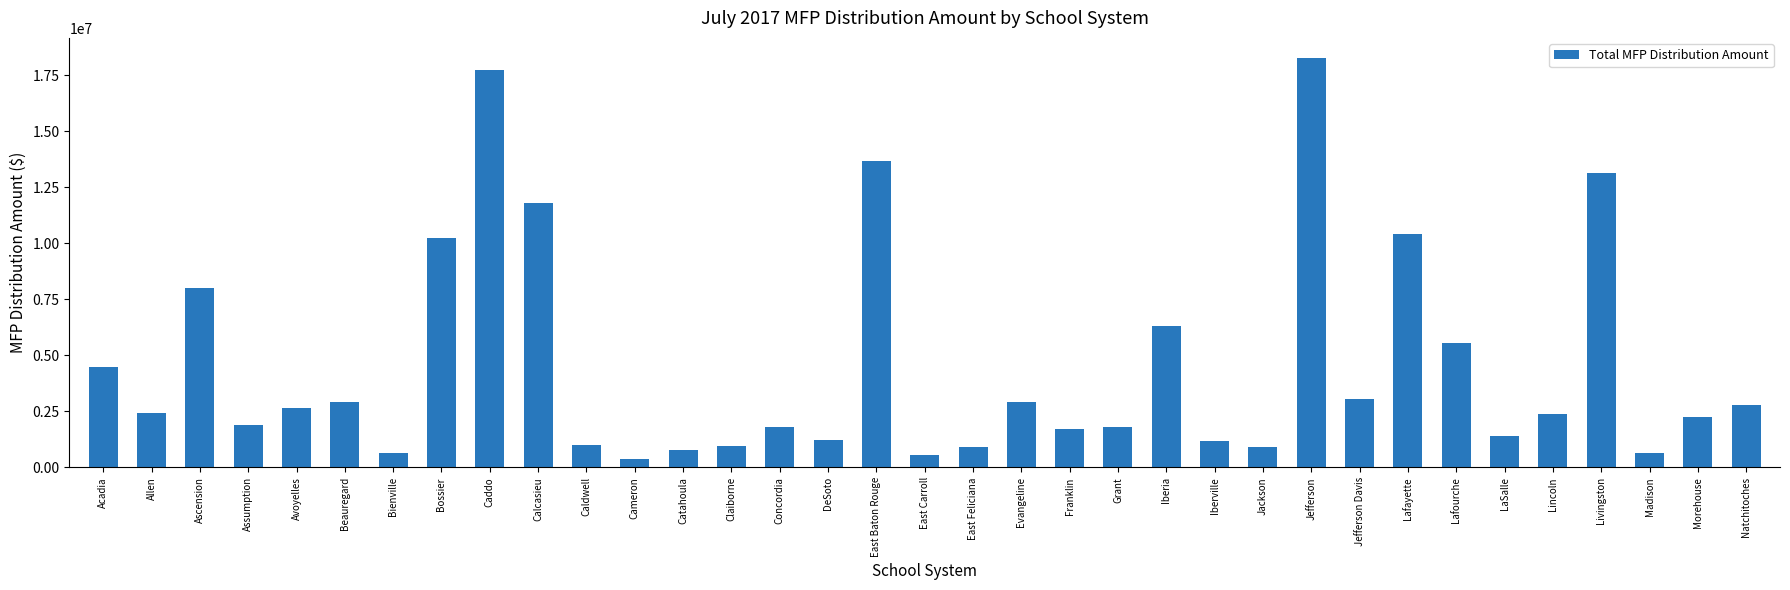

True or false: the data shows 1706302 at Franklin.

True